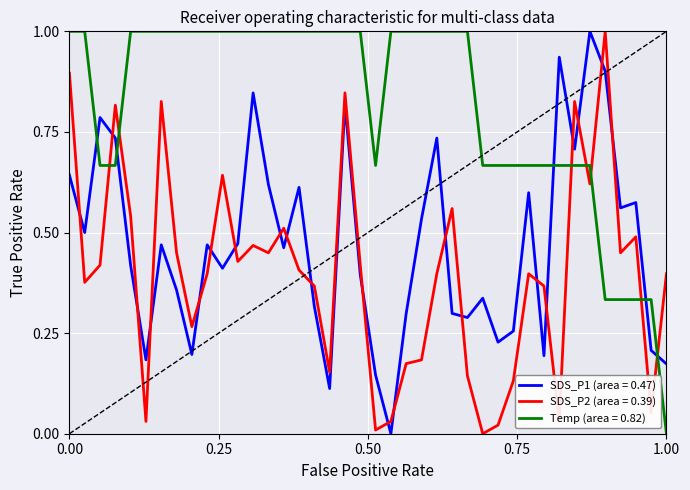

List the series in order of their overall mean, lowest first.

SDS_P2 (area = 0.39), SDS_P1 (area = 0.47), Temp (area = 0.82)